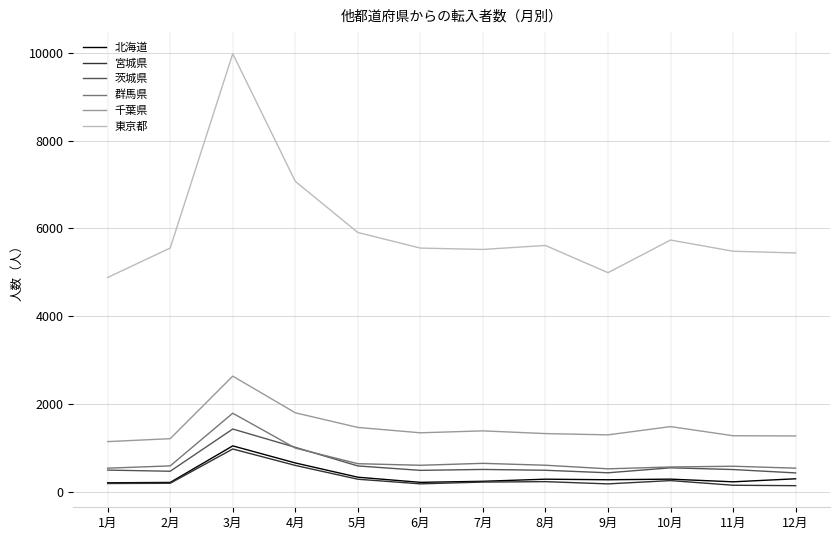

At which category does 東京都 reach its first local peak?

3月